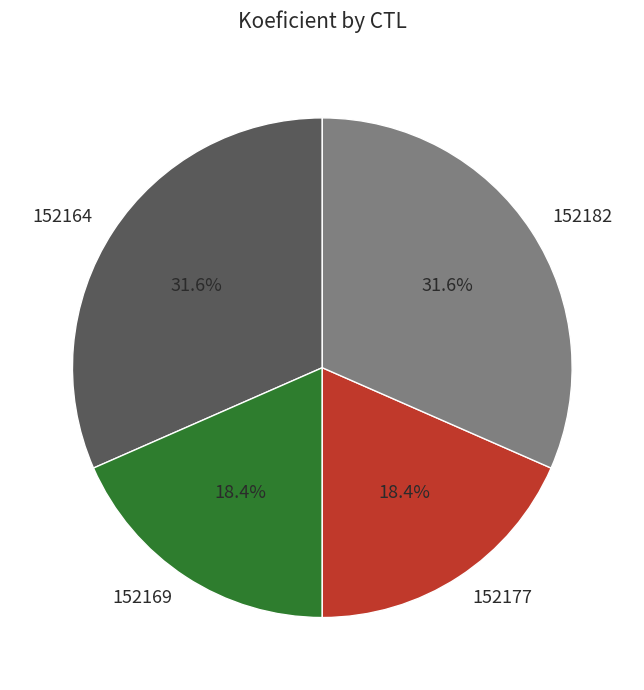

Approximately how many times larger is the value at 152177 compared to 152164?

0.6